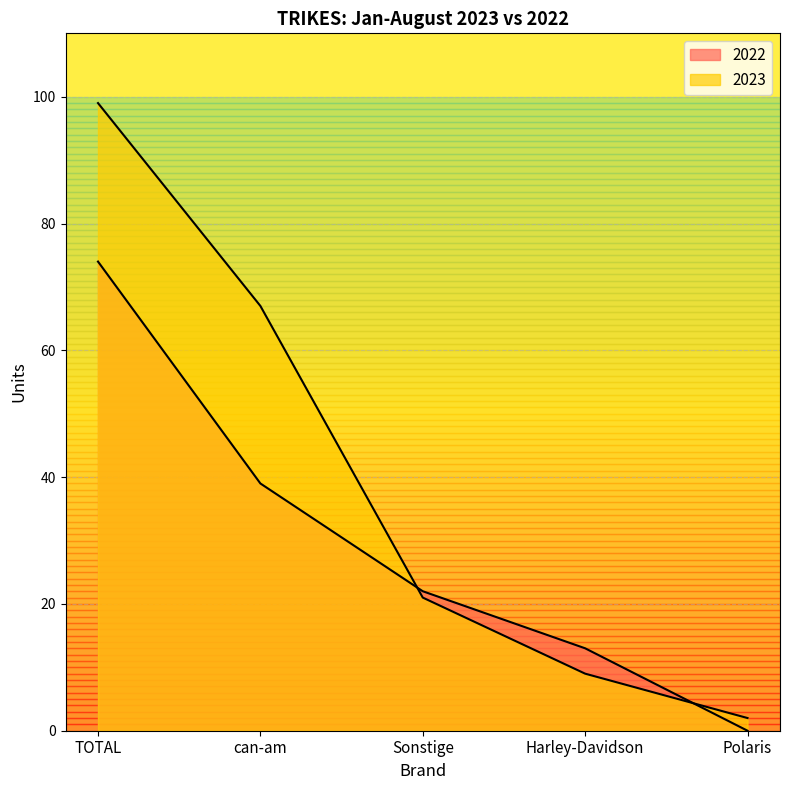

How many lines are shown in the chart?

2